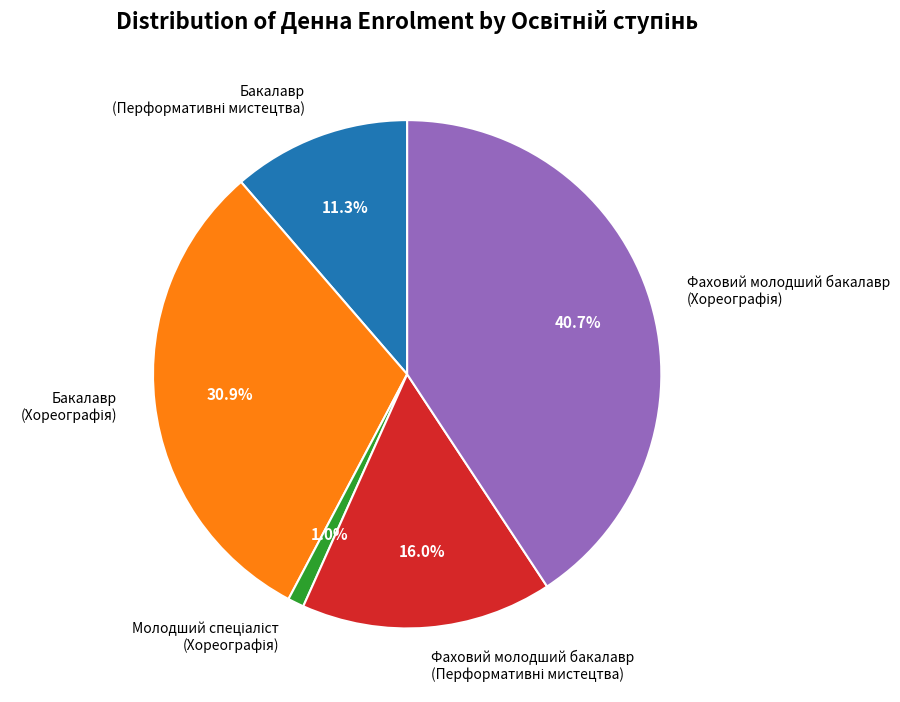

Count the number of slices in the pie.

5